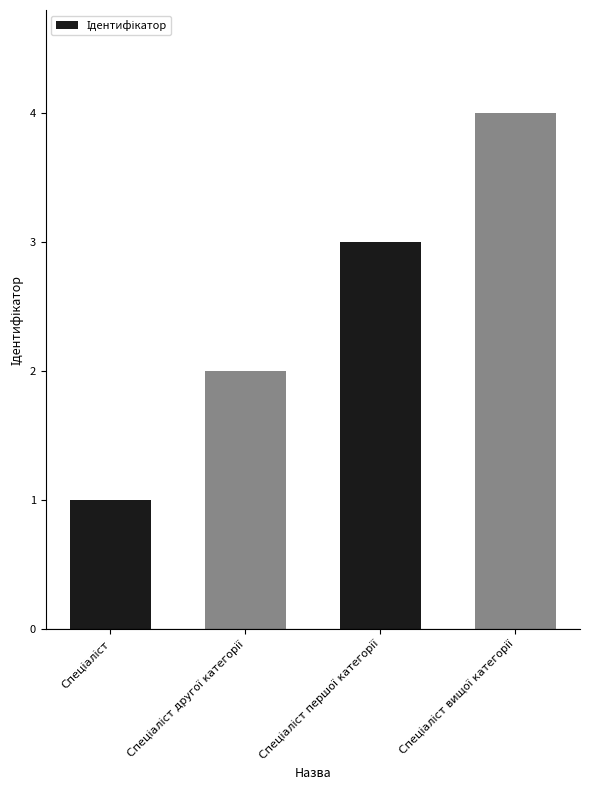

What is the difference between the maximum and minimum values?

3